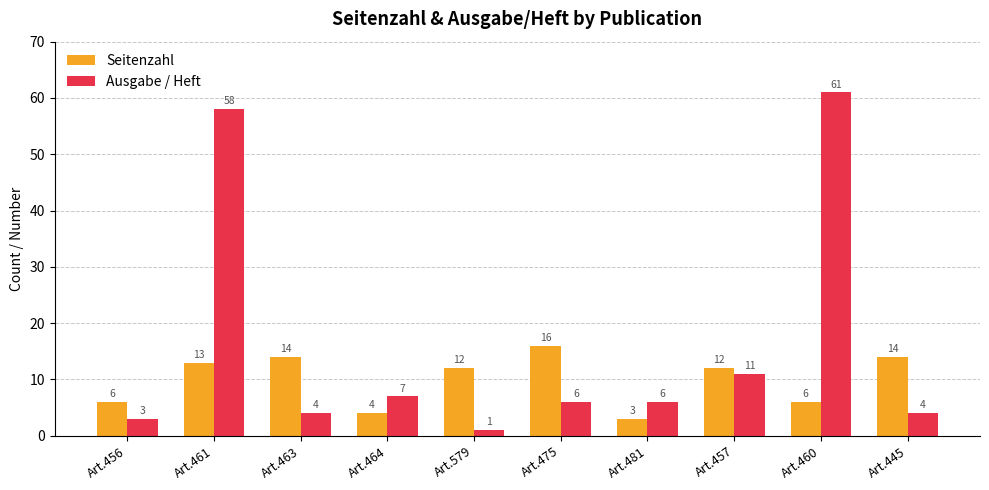

List the series in order of their peak value, highest first.

Ausgabe / Heft, Seitenzahl